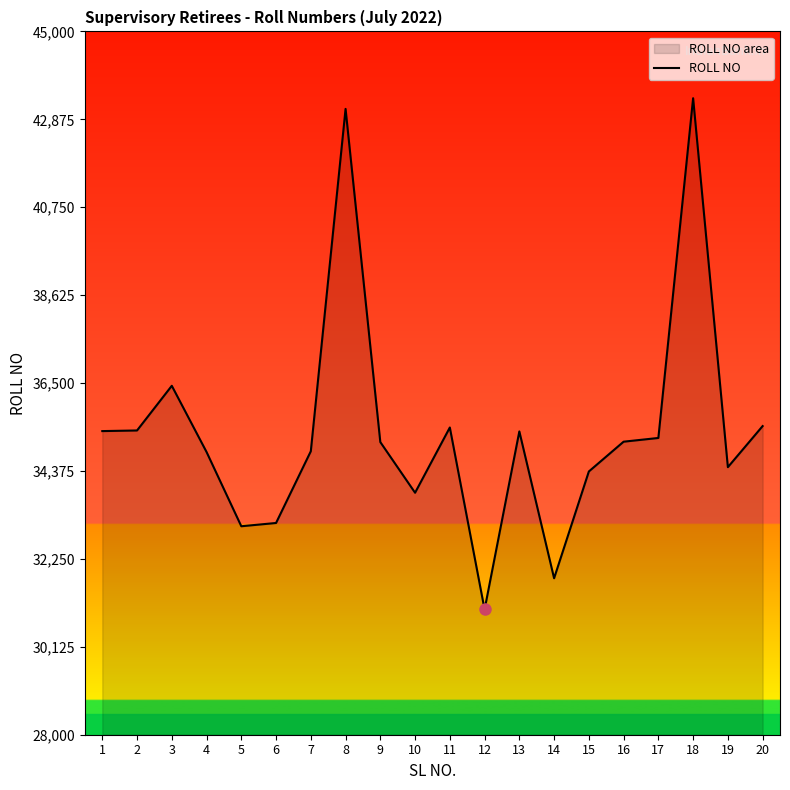

True or false: the data shows 33849 at 10.

True